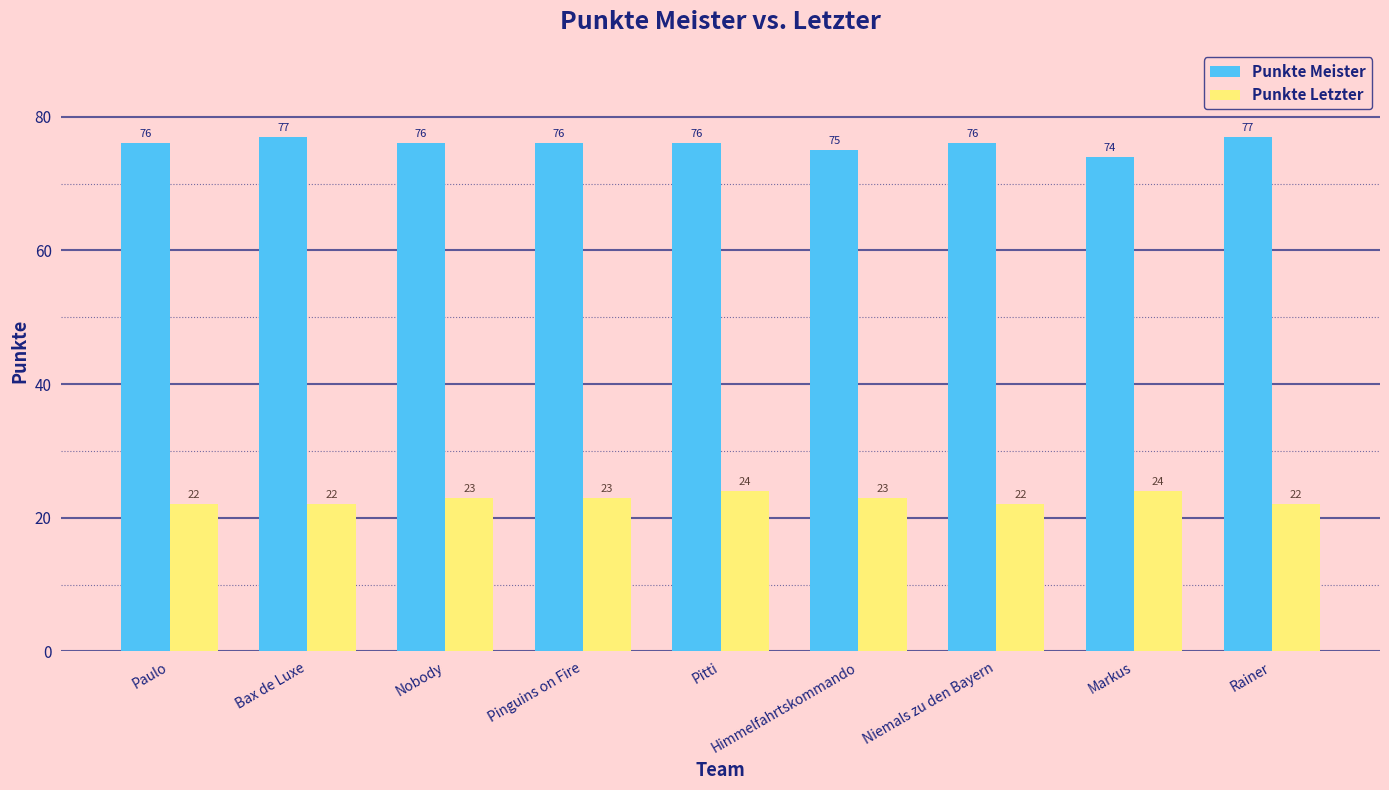

What are all the series names shown in the legend?

Punkte Meister, Punkte Letzter